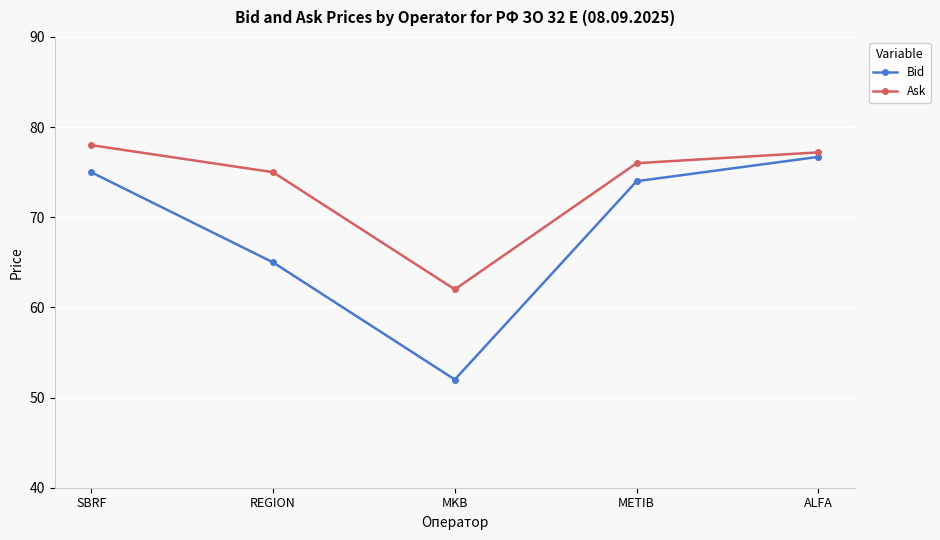

What is the difference between the maximum and minimum values in the Ask series?

16.0